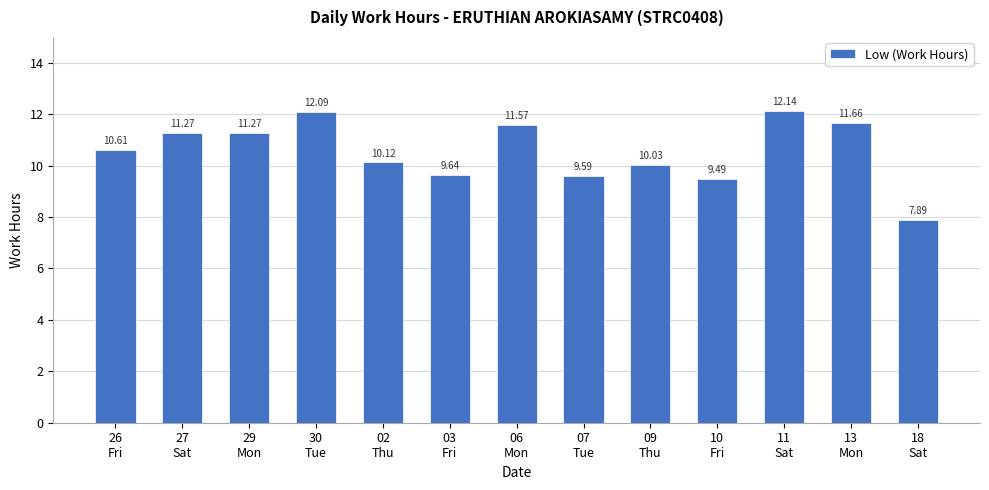

What is the sum of all values?

137.4